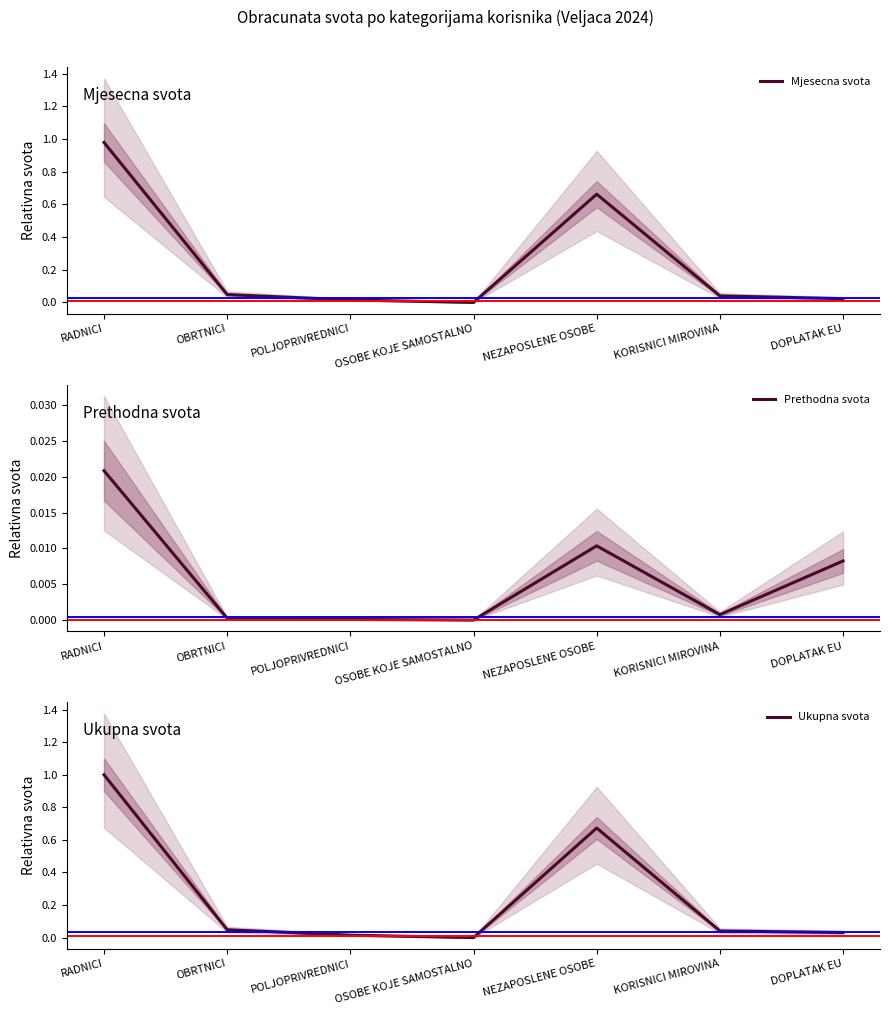

What is the highest value of the Mjesecna svota series?

1.0